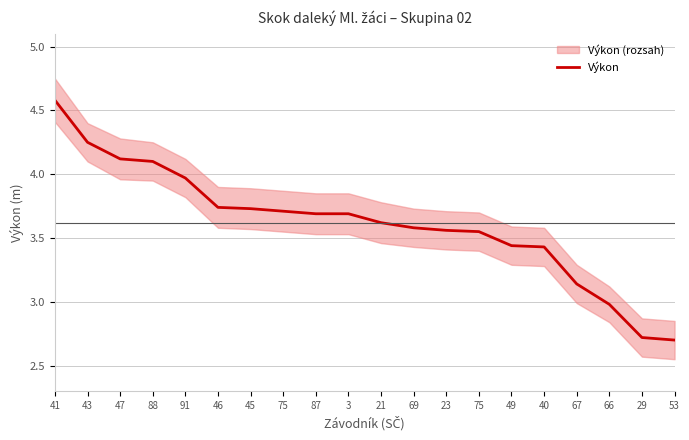

The chart shows a value of 1.6 at 21. True or false?

False